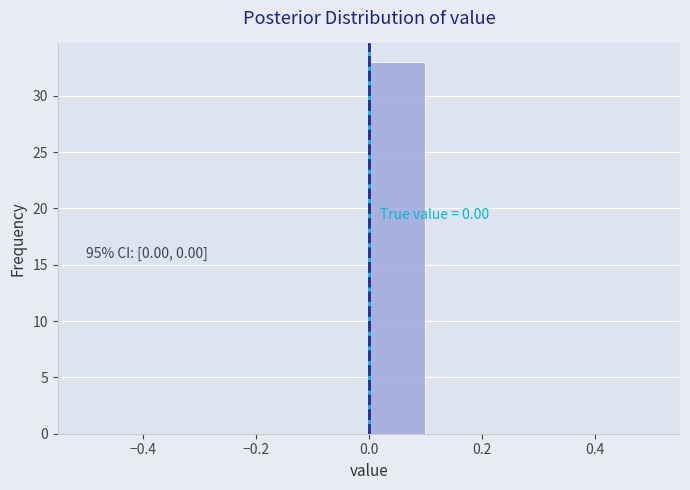

Which range on the x-axis has the tallest bar?

0.0 to 0.1